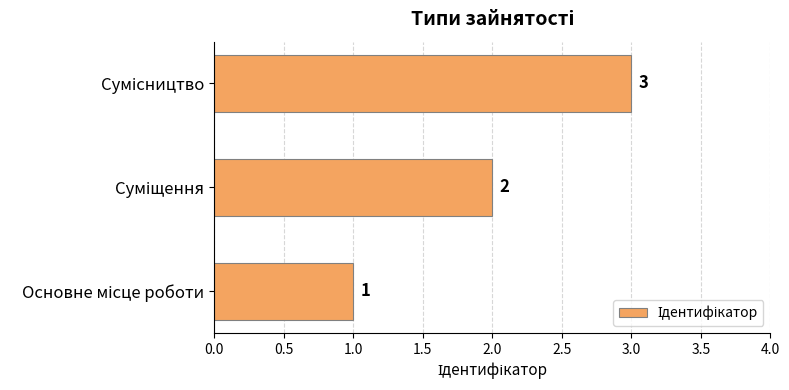

How many values are between 1 and 3?

3